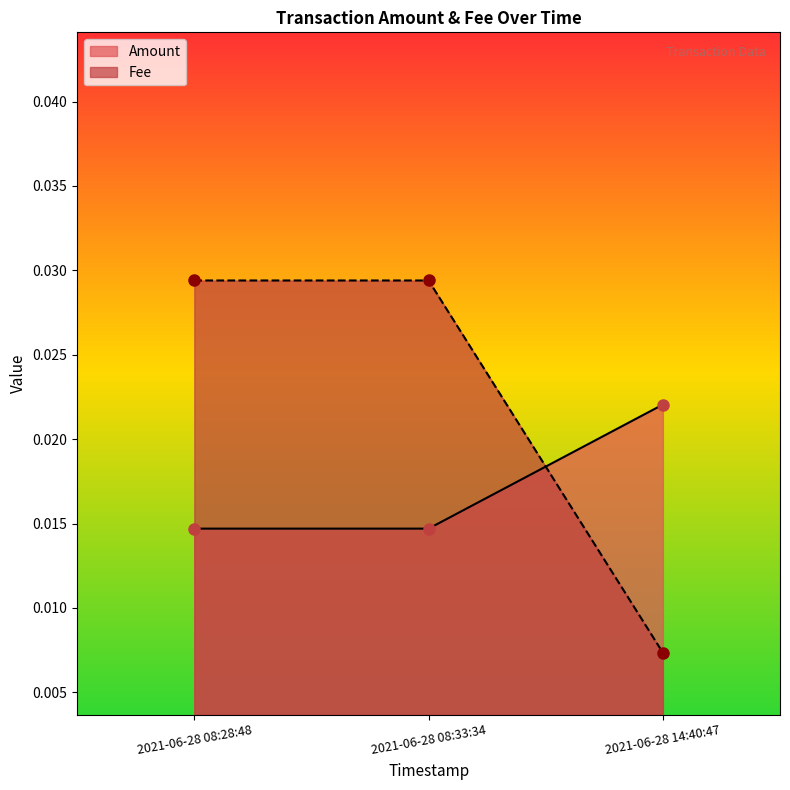

The value of Amount at 2021-06-28 08:28:48 is 0.0. True or false?

False